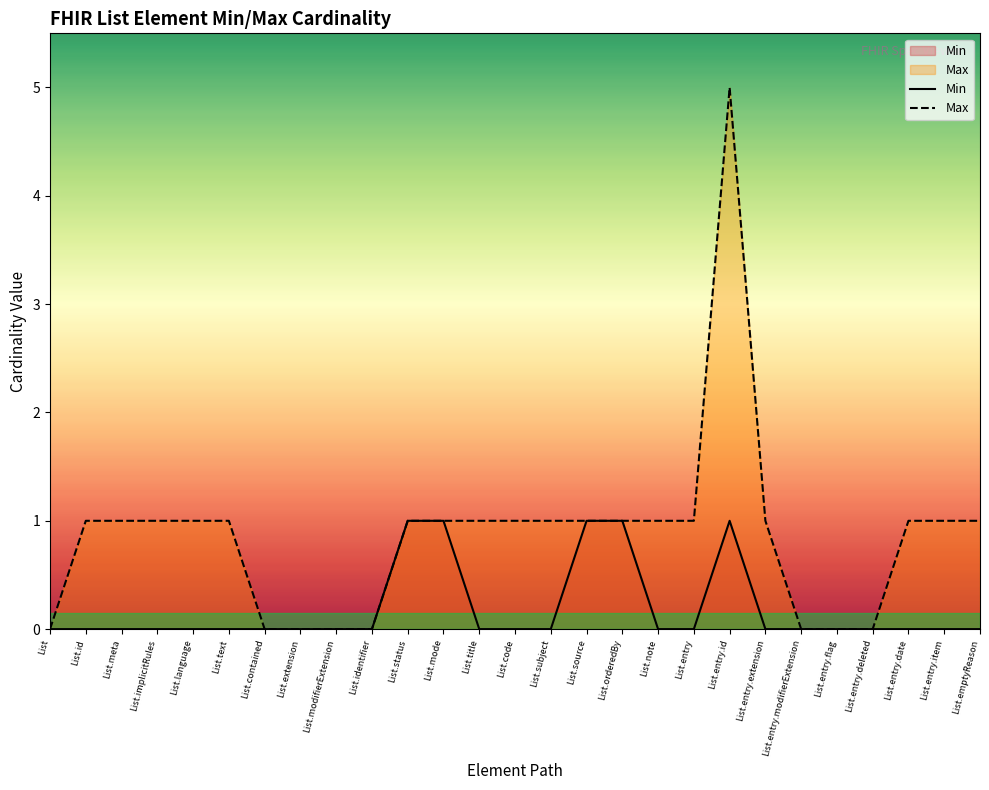

What is the sum of all Max values?

23